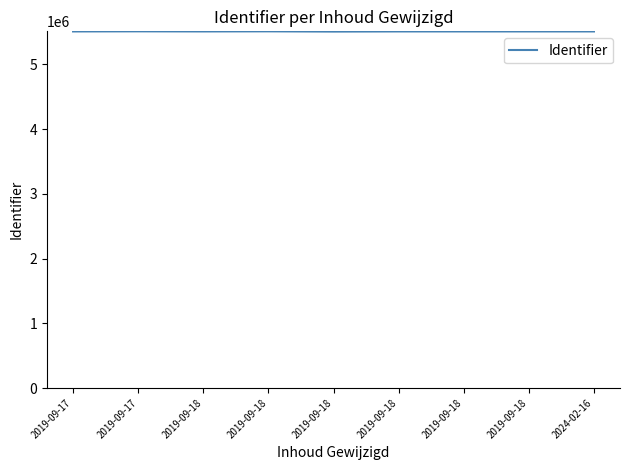

Where does the data first go above 5509045?

2019-09-17